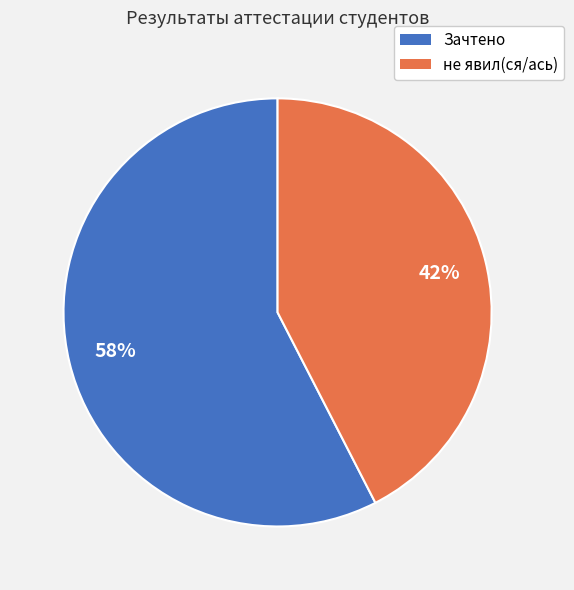

Is the sum of не явил(ся/ась) and Зачтено greater than half?

Yes